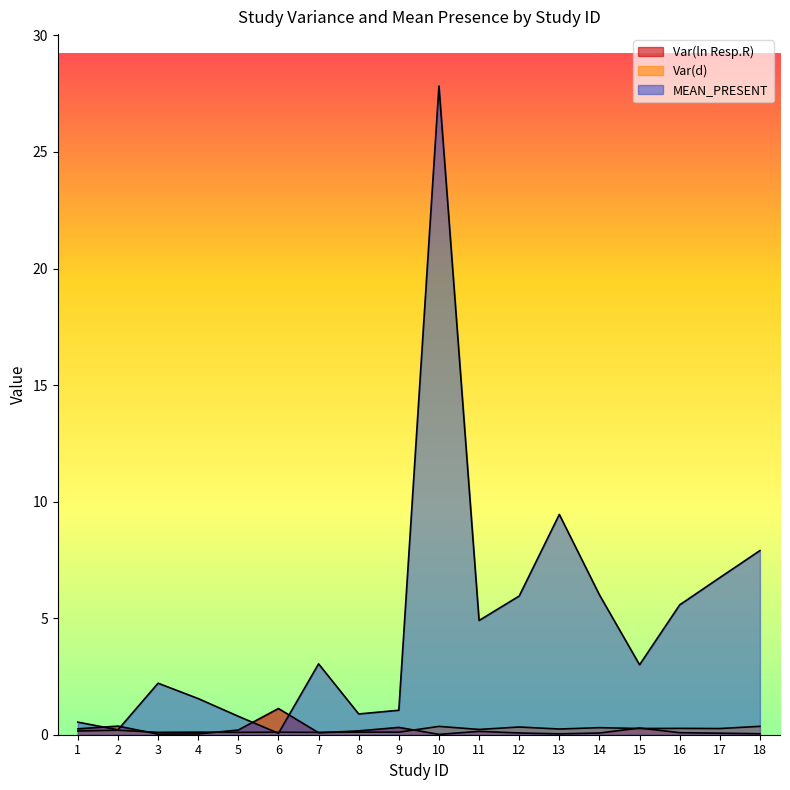

Reading right to left, extract all data points from this chart.

Var(ln Resp.R): 0.0	0.1	0.1	0.3	0.1	0.0	0.1	0.1	0.0	0.3	0.2	0.1	1.1	0.2	0.0	0.0	0.4	0.3
Var(d): 0.4	0.3	0.3	0.3	0.3	0.2	0.3	0.2	0.4	0.1	0.1	0.1	0.1	0.1	0.1	0.1	0.2	0.2
MEAN_PRESENT: 7.9	6.7	5.6	3.0	6.0	9.4	6.0	4.9	27.8	1.1	0.9	3.0	0.1	0.8	1.6	2.2	0.2	0.5